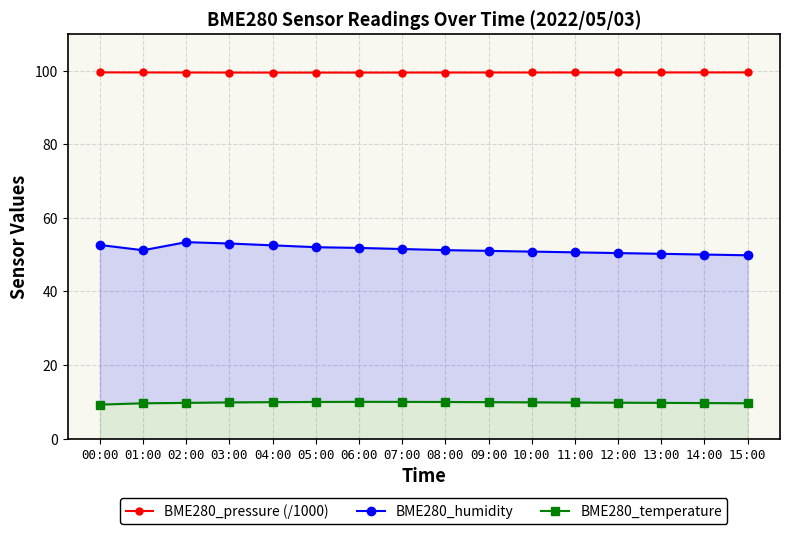

Reading left to right, list all the values displayed in this chart.

BME280_pressure (/1000): 00:00=99.5	01:00=99.5	02:00=99.5	03:00=99.4	04:00=99.4	05:00=99.4	06:00=99.4	07:00=99.4	08:00=99.5	09:00=99.5	10:00=99.5	11:00=99.5	12:00=99.5	13:00=99.5	14:00=99.5	15:00=99.5
BME280_humidity: 00:00=52.6	01:00=51.2	02:00=53.4	03:00=53.0	04:00=52.5	05:00=52.0	06:00=51.8	07:00=51.5	08:00=51.2	09:00=51.0	10:00=50.8	11:00=50.6	12:00=50.4	13:00=50.2	14:00=50.0	15:00=49.8
BME280_temperature: 00:00=9.2	01:00=9.6	02:00=9.7	03:00=9.8	04:00=9.9	05:00=9.9	06:00=10.0	07:00=10.0	08:00=9.9	09:00=9.9	10:00=9.8	11:00=9.8	12:00=9.8	13:00=9.7	14:00=9.7	15:00=9.6